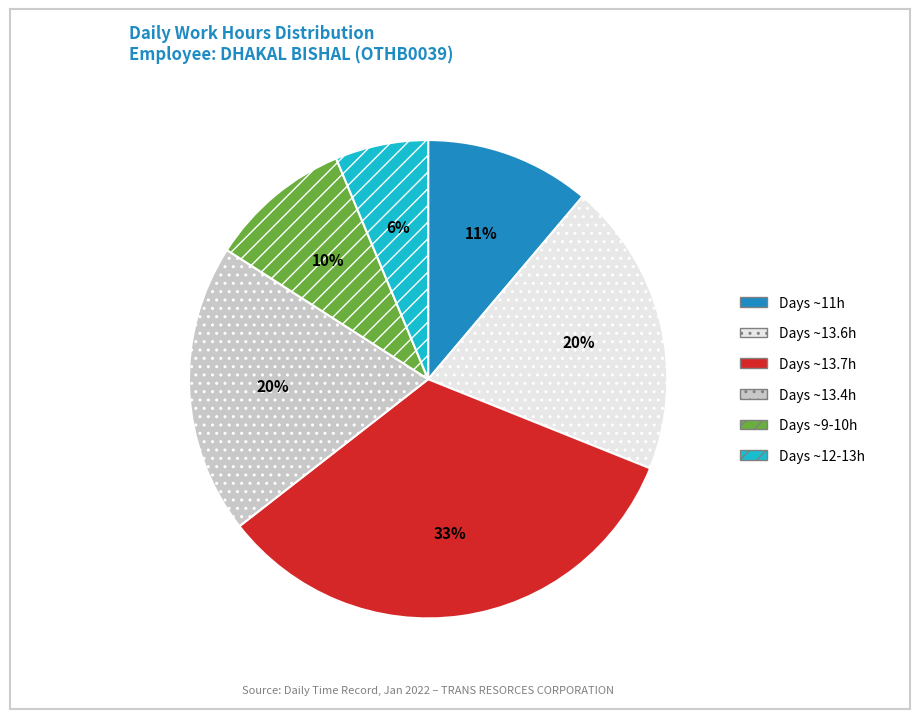

Which has a higher value, Days ~9-10h or Days ~13.4h?

Days ~13.4h